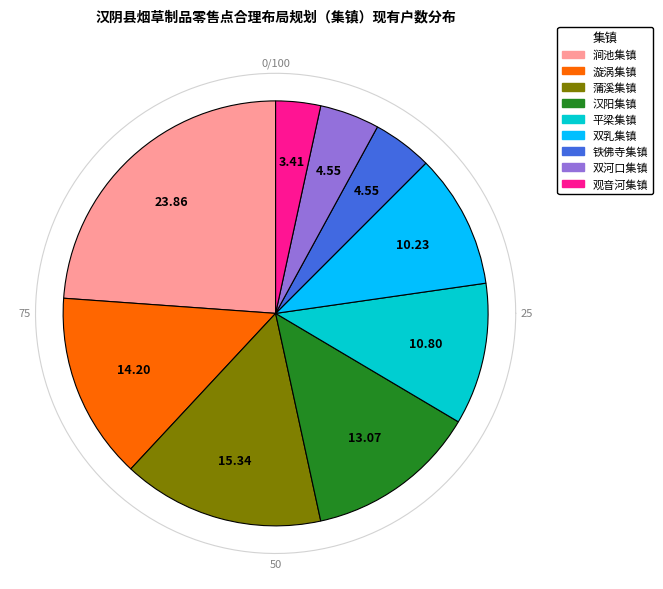

To the nearest percent, what percentage of the pie is 8?

3%